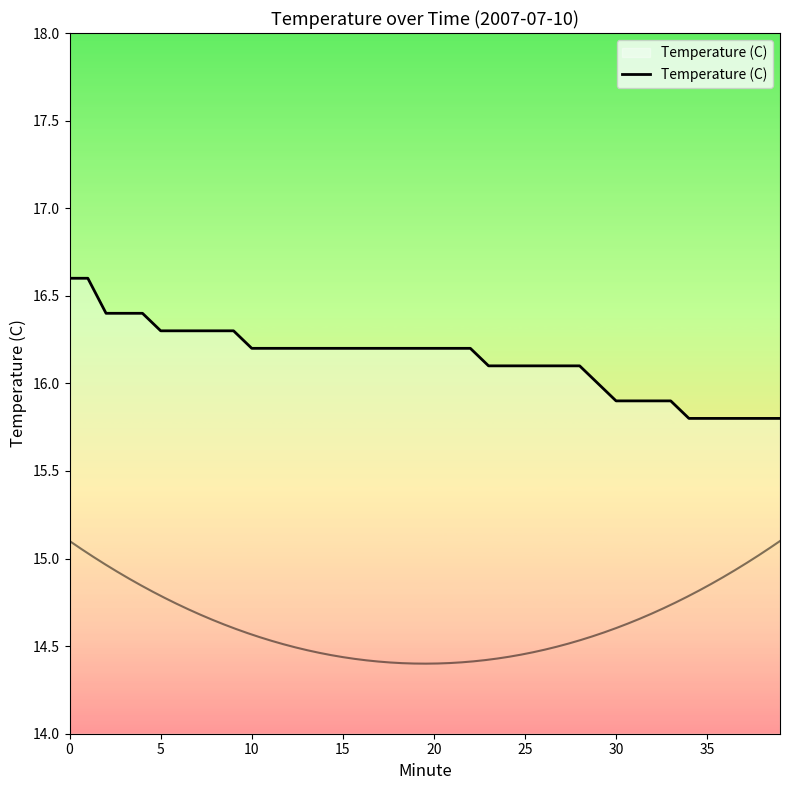

Reading left to right, what are all the values shown in this chart?

16.6	16.6	16.4	16.4	16.4	16.3	16.3	16.3	16.3	16.3	16.2	16.2	16.2	16.2	16.2	16.2	16.2	16.2	16.2	16.2	16.2	16.2	16.2	16.1	16.1	16.1	16.1	16.1	16.1	16.0	15.9	15.9	15.9	15.9	15.8	15.8	15.8	15.8	15.8	15.8